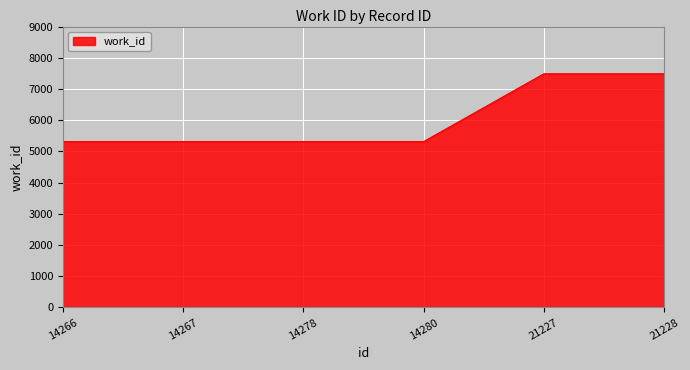

What is the ratio of the value at 14267 to the value at 21228?

0.7